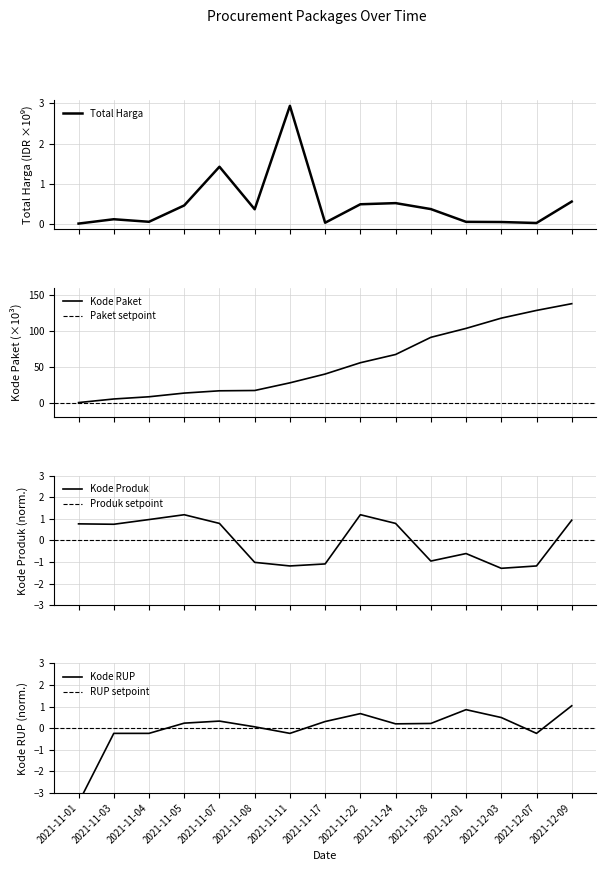

Where do Kode RUP and Kode Produk first cross each other?

2021-11-07 and 2021-11-08